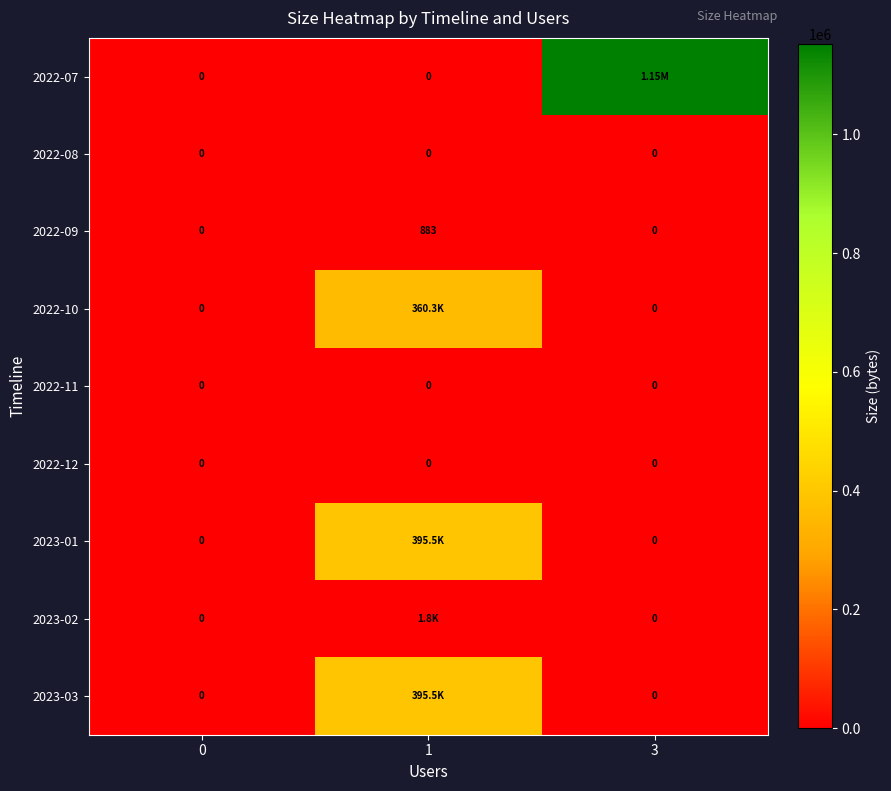

How many data points in row_3 are above 0?

1